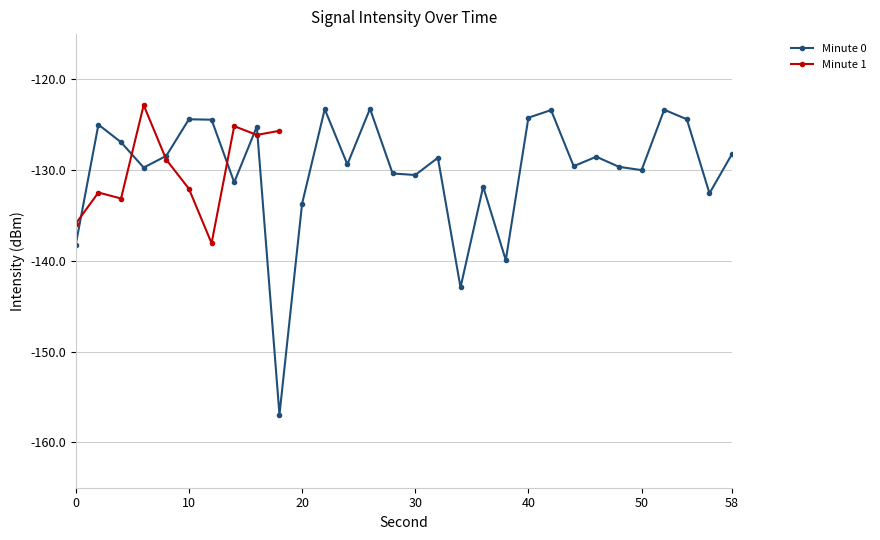

What is the minimum value shown in the chart?

-156.9